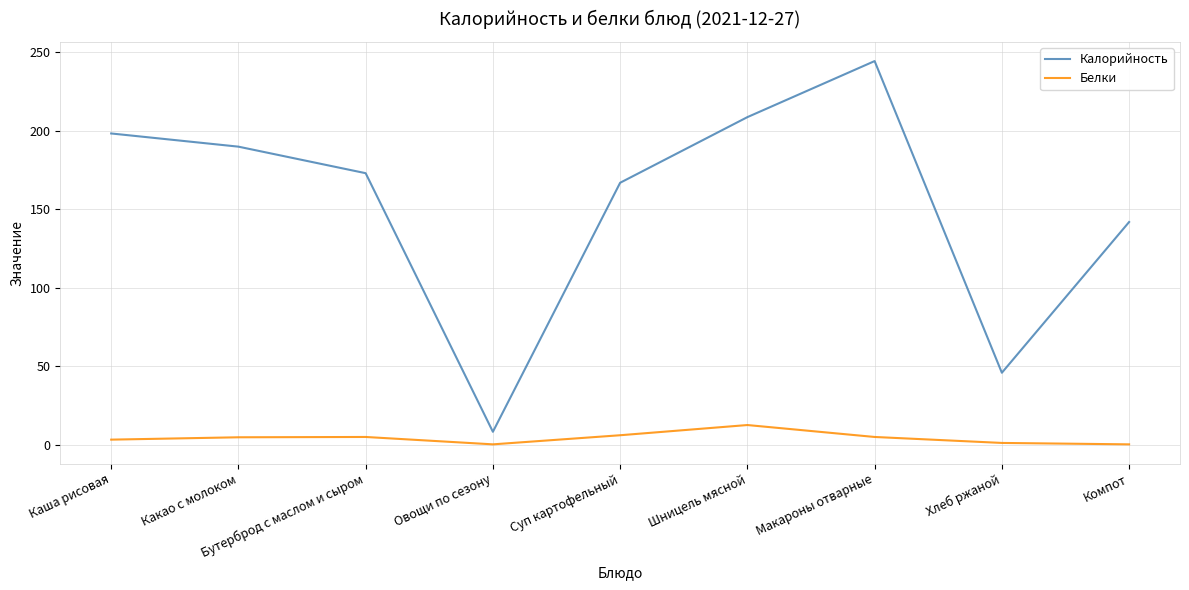

Where is Калорийность nearest to the value 126?

Компот